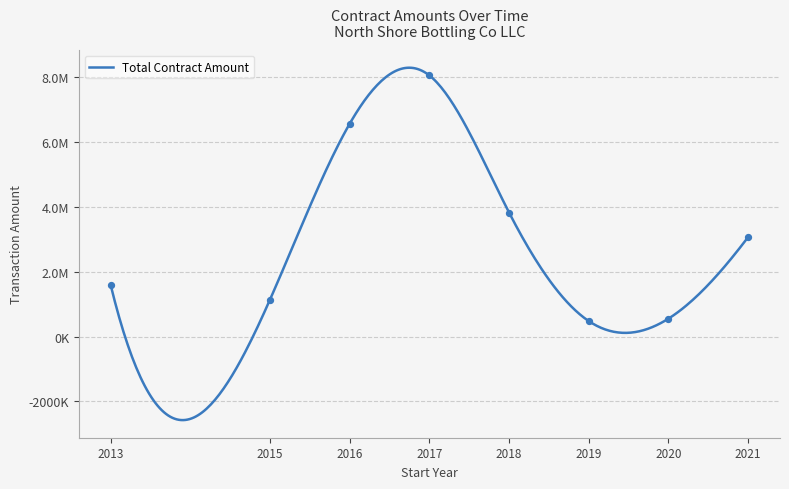

Which has a higher value, 2017 or 2013?

2017